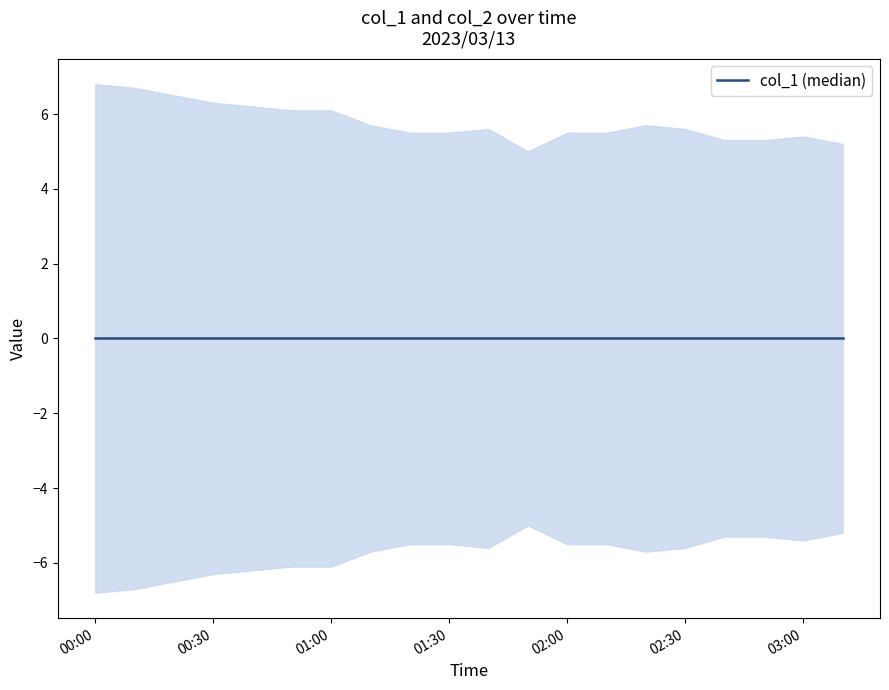

True or false: col_2 and col_1 intersect in this chart.

False